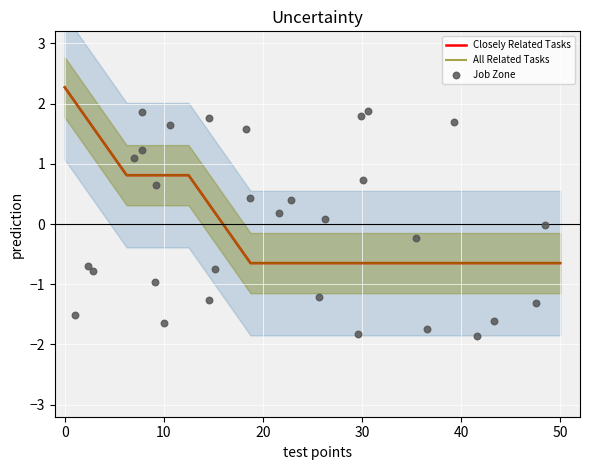

Is the value of Closely Related Tasks at Welders greater than the value of All Related Tasks at Machinists?

No